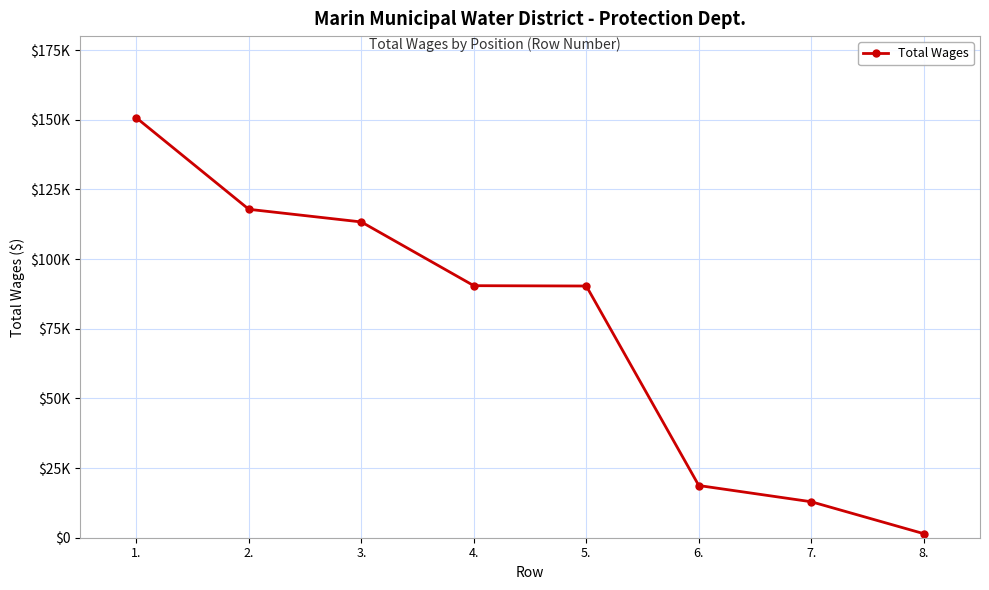

What value does the data have at 5., to the nearest 50?

90300